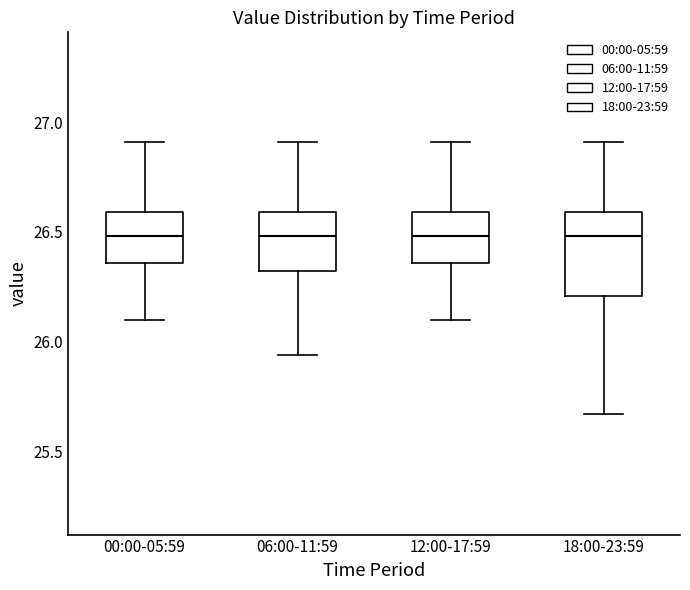

Reading left to right, transcribe this box plot: for each box, give where its median line is, the range the box spans, and where its two whiskers end, as read against the y-axis. The values are not printed on the chart, so give them approximately, as read against the axis.

00:00-05:59: median 26.50, box 26.35 to 26.60, whiskers 26.10 to 26.90
06:00-11:59: median 26.50, box 26.30 to 26.60, whiskers 25.95 to 26.90
12:00-17:59: median 26.50, box 26.35 to 26.60, whiskers 26.10 to 26.90
18:00-23:59: median 26.50, box 26.20 to 26.60, whiskers 25.65 to 26.90